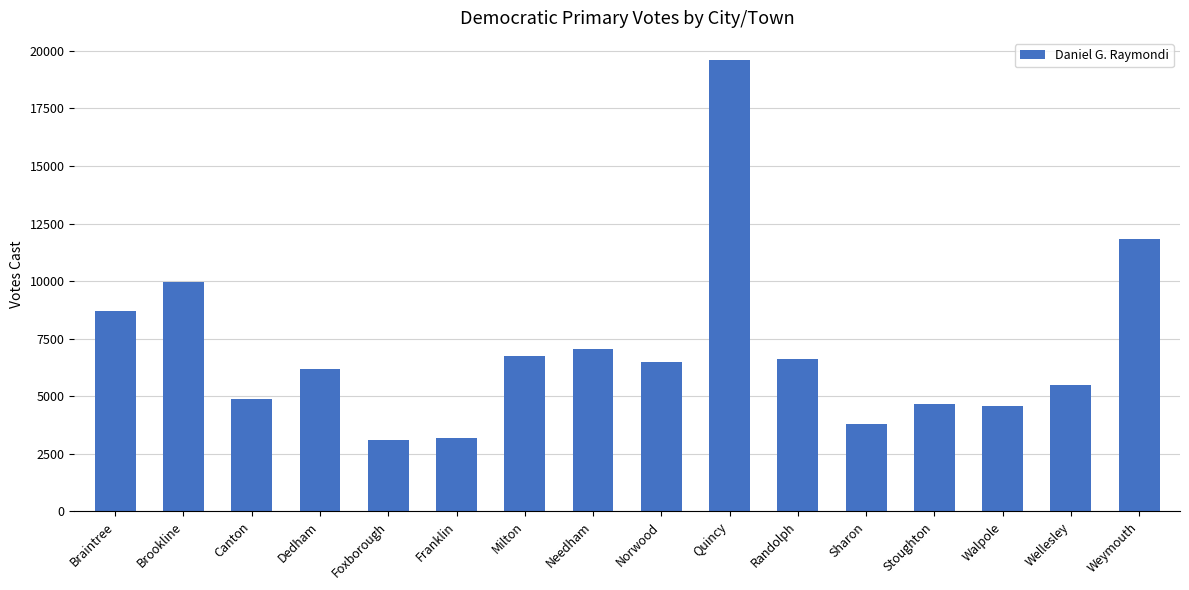

What is the sum of all values?

112855